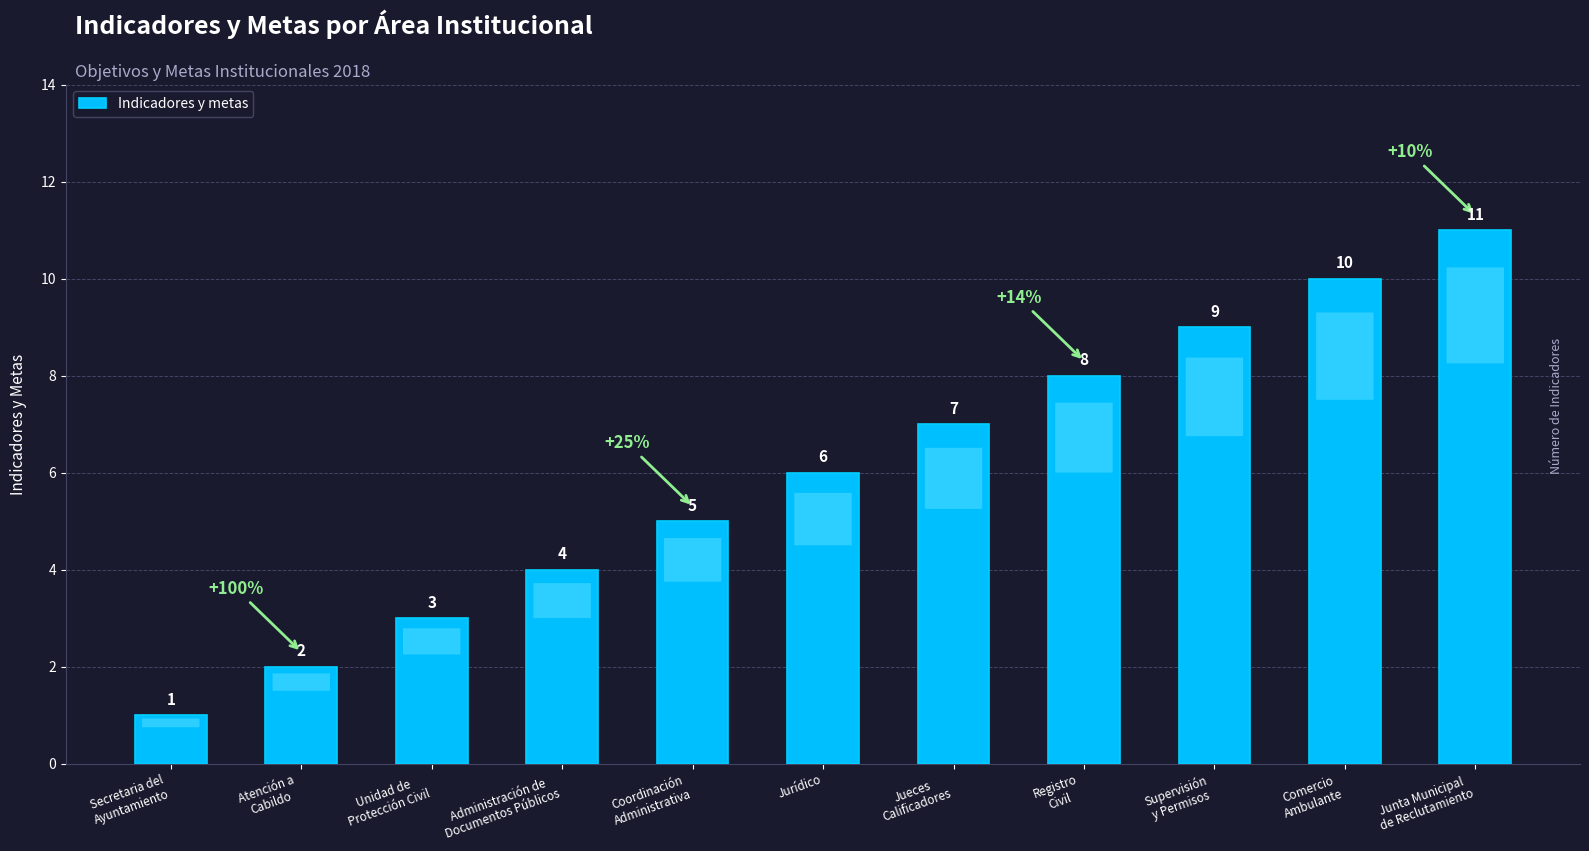

At which label is the value closest to 6?

Jurídico